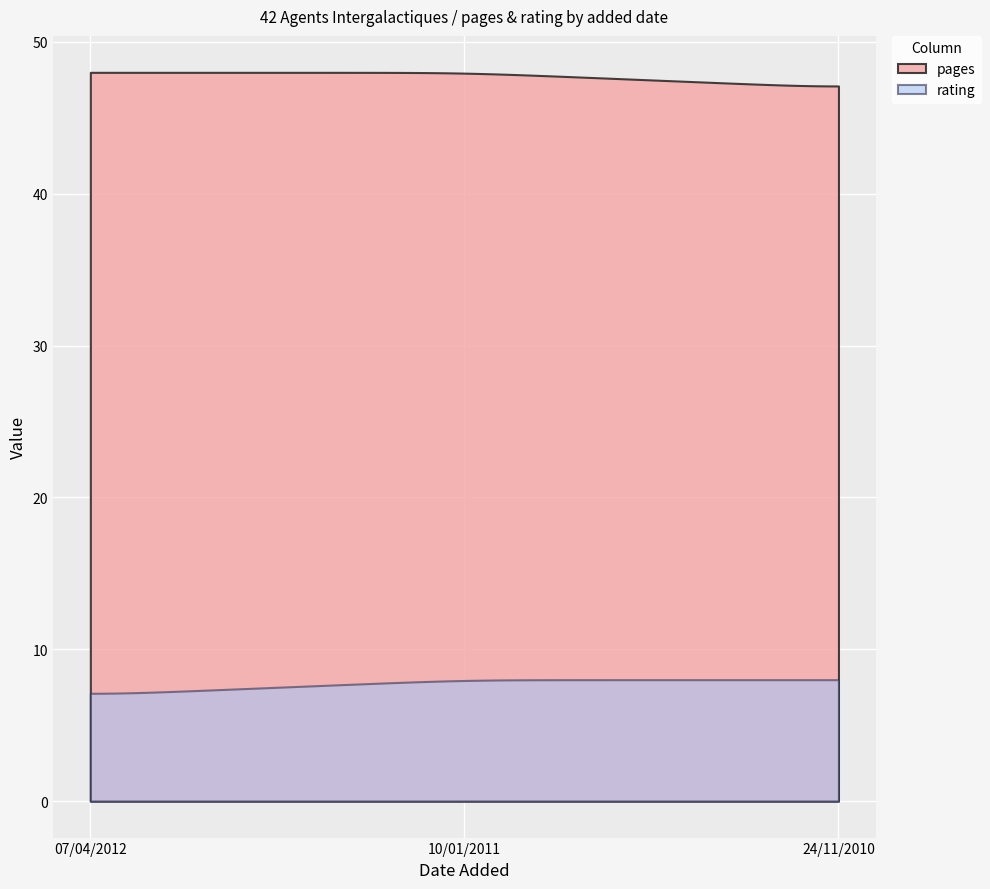

True or false: pages has a value of 34 at 07/04/2012.

False